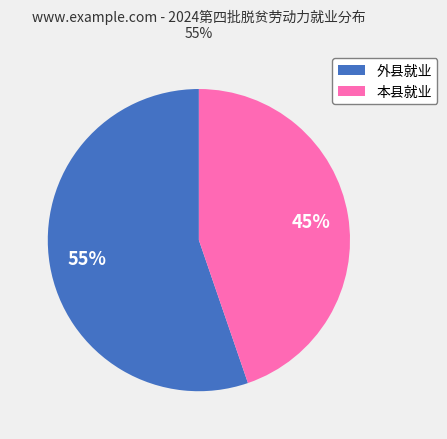

What percentage is the 本县就业 slice, to the nearest percent?

45%